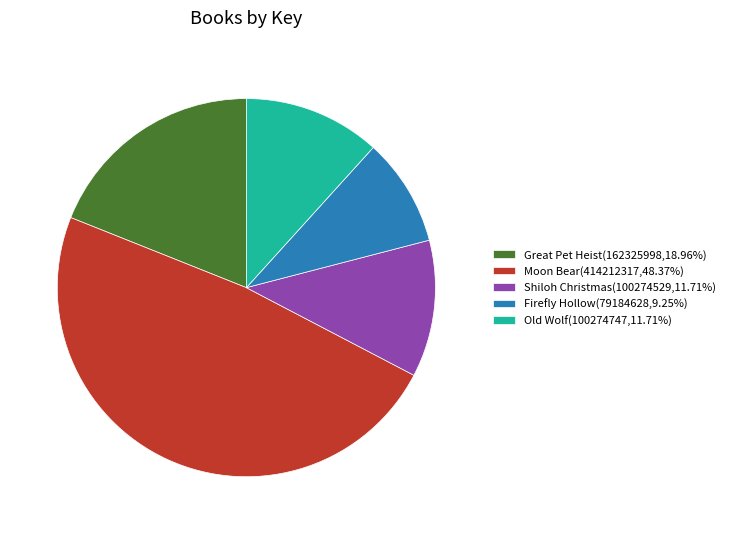

Is the sum of Old Wolf and Firefly Hollow greater than half?

No